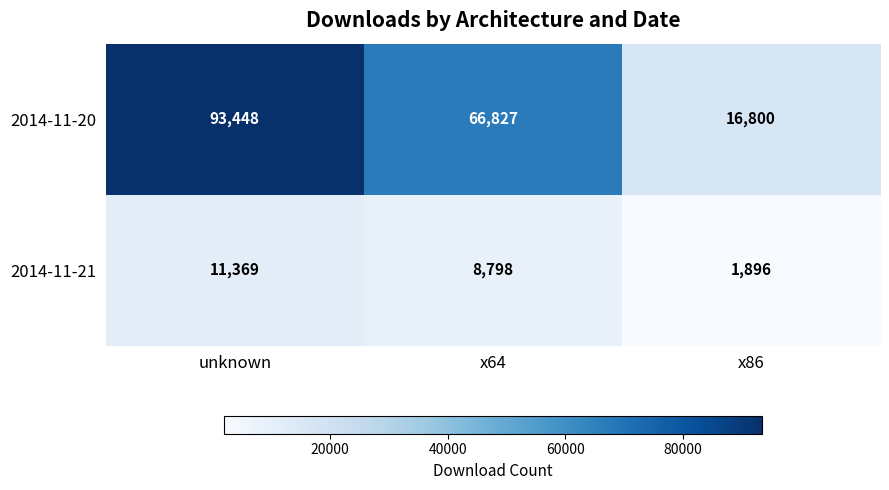

What is the sum of the 2014-11-21 values at unknown and x64?

20167